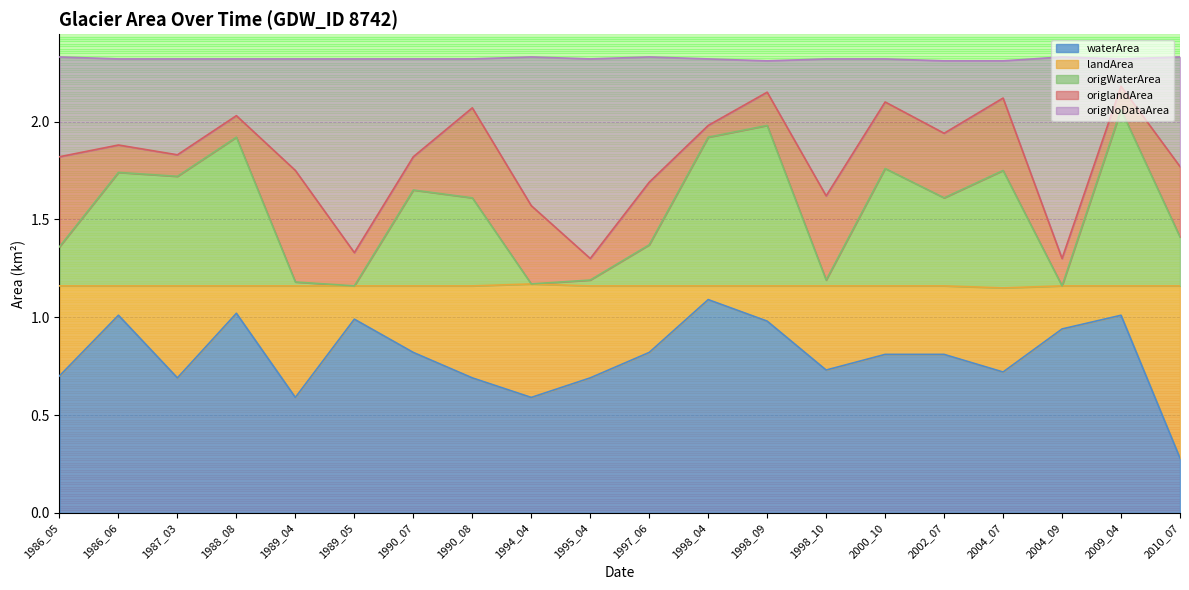

Which category has the highest value in the waterArea series?

1998_04